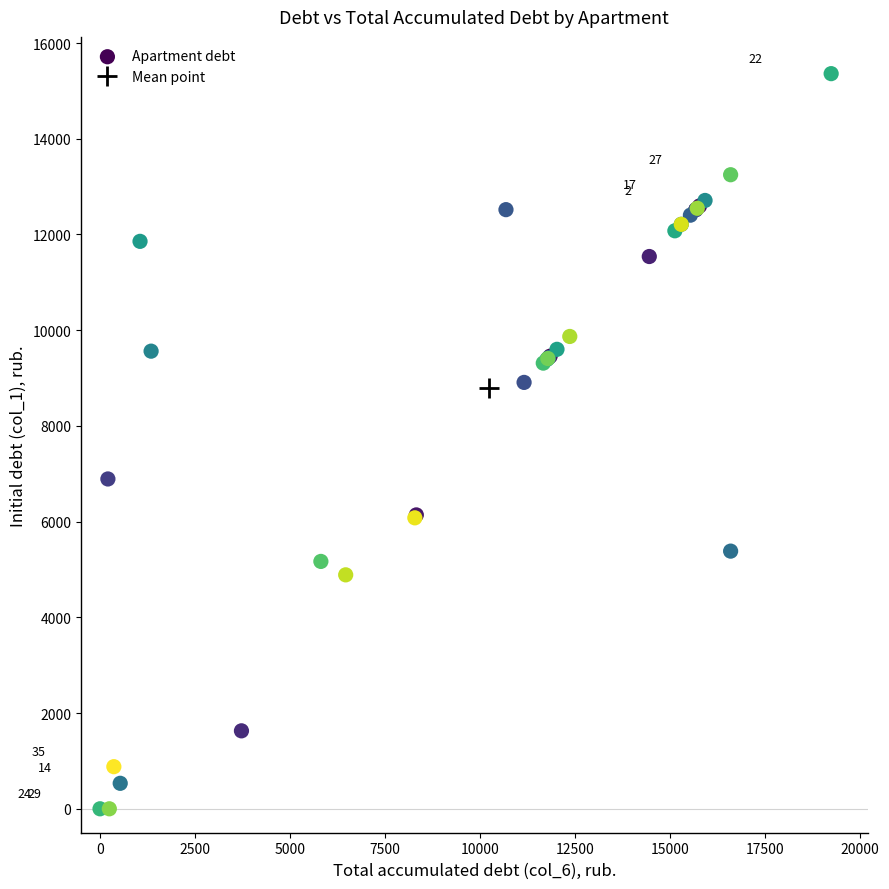

What Y value in the scatter plot is closest to 7680?

6891.4